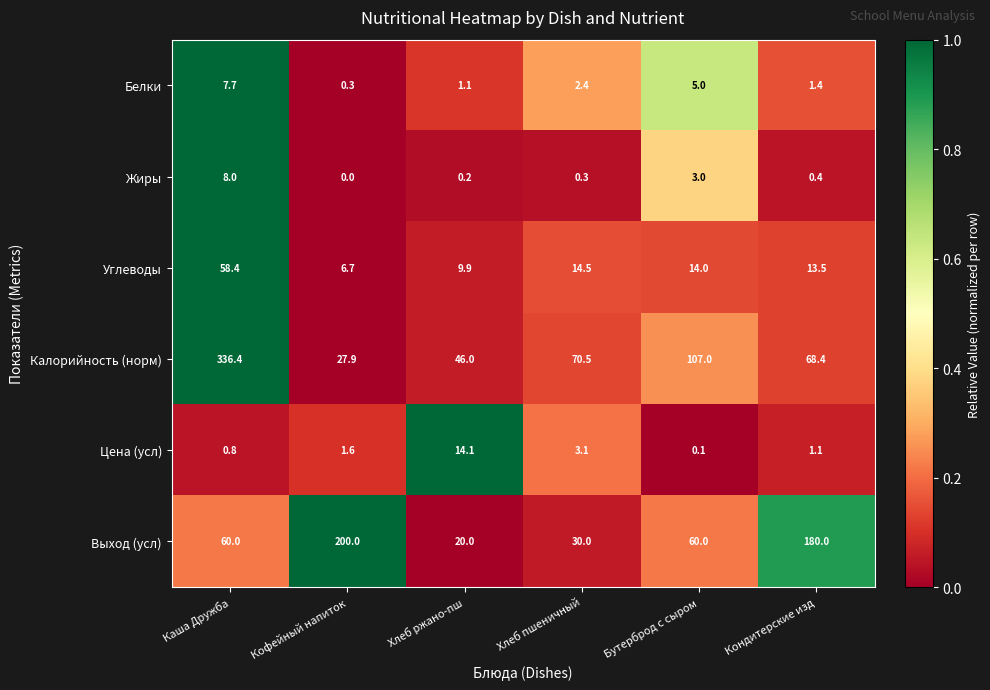

How many categories are shown in the chart?

6